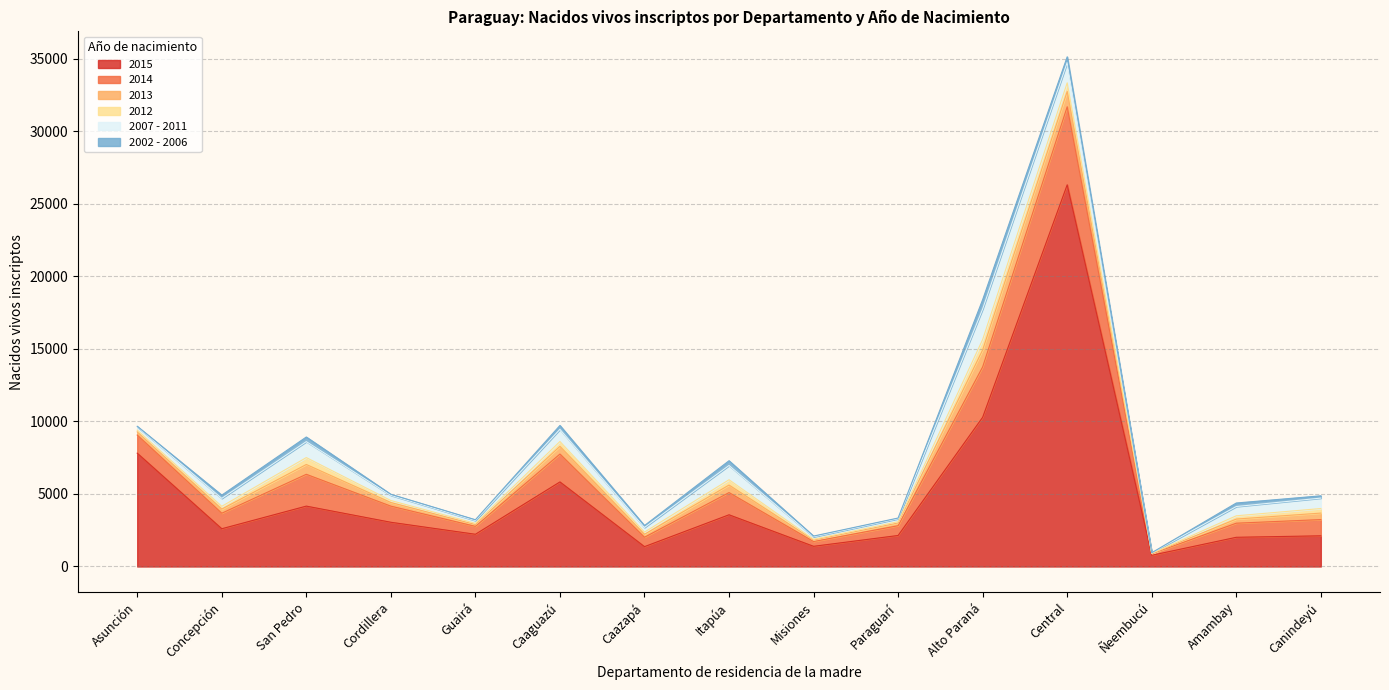

True or false: 2013 and 2014 cross at least once.

False